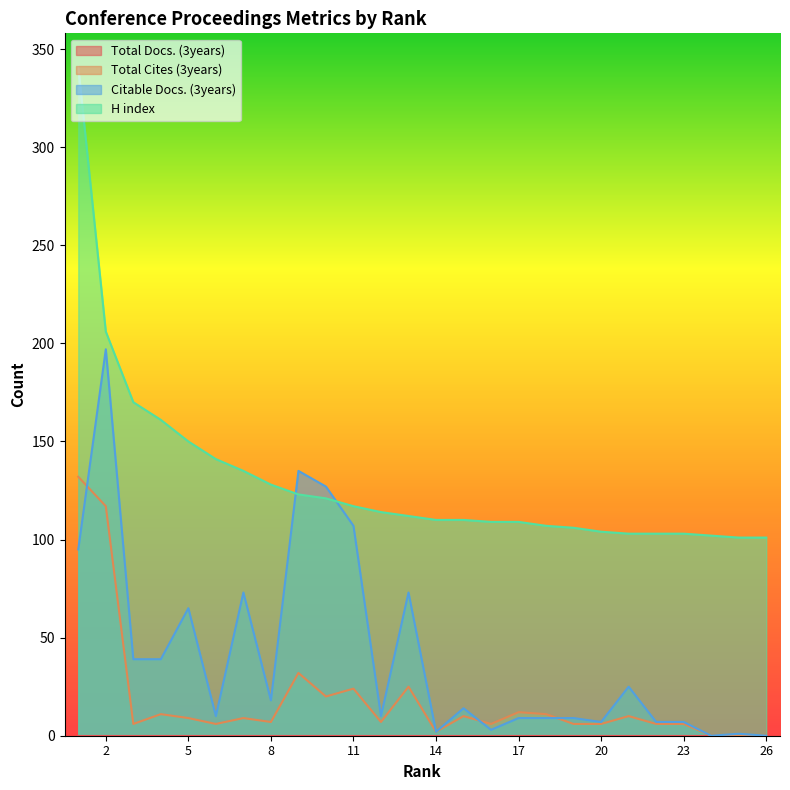

How many values in Citable Docs. (3years) are above zero?

24